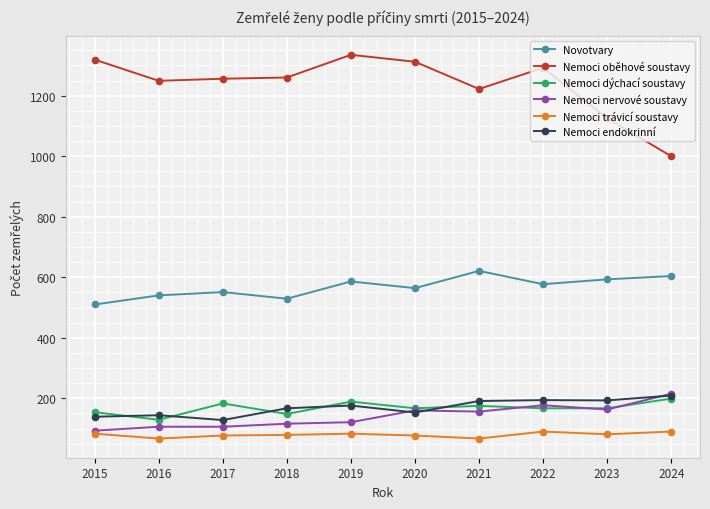

Does the chart display data point markers on the line(s)?

Yes